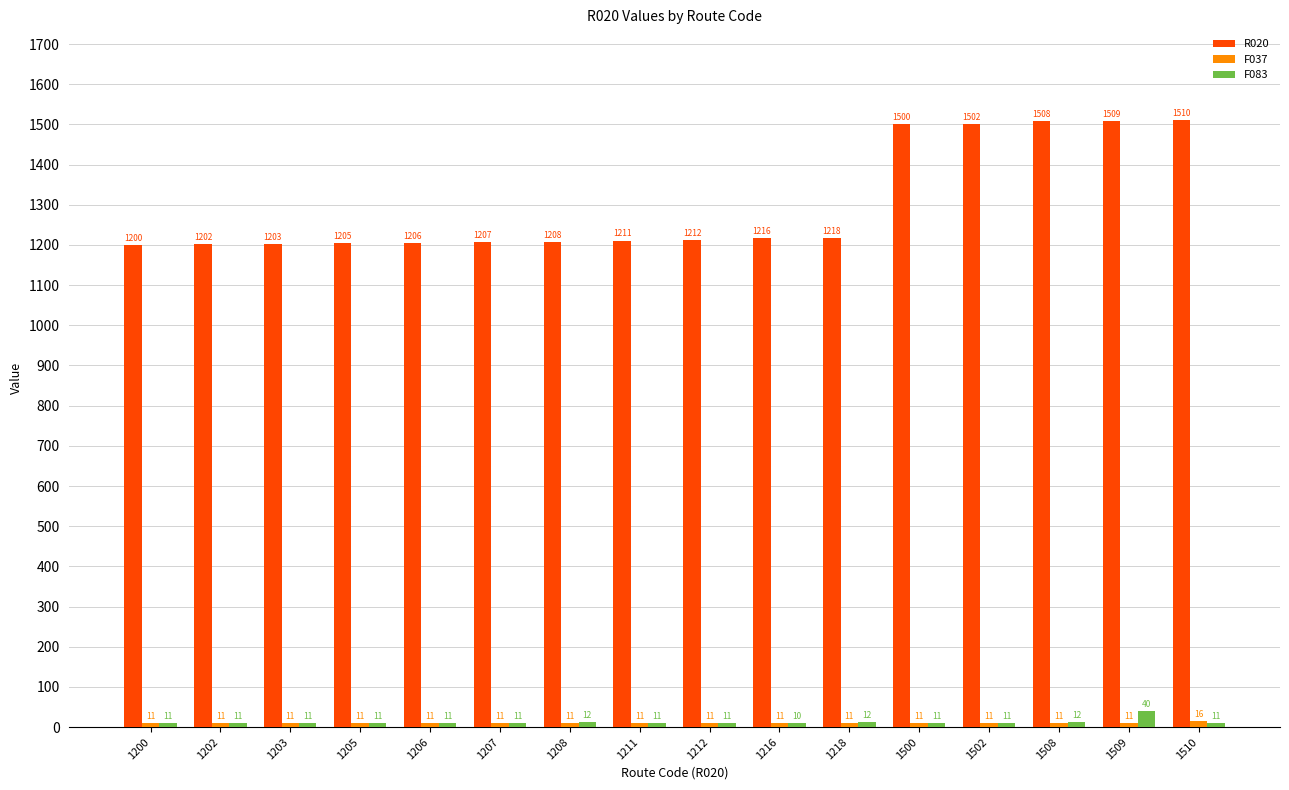

The value of F083 at 1510 is 11. True or false?

True